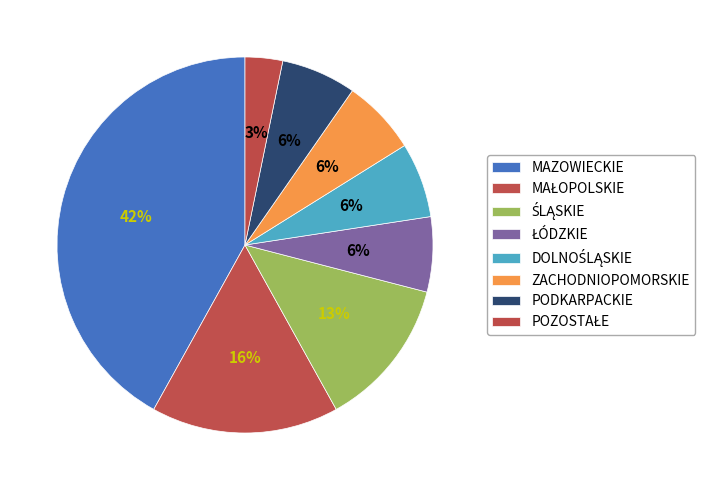

Rank the categories by value from highest to lowest.

MAZOWIECKIE, MAŁOPOLSKIE, ŚLĄSKIE, ŁÓDZKIE, DOLNOŚLĄSKIE, ZACHODNIOPOMORSKIE, PODKARPACKIE, POZOSTAŁE